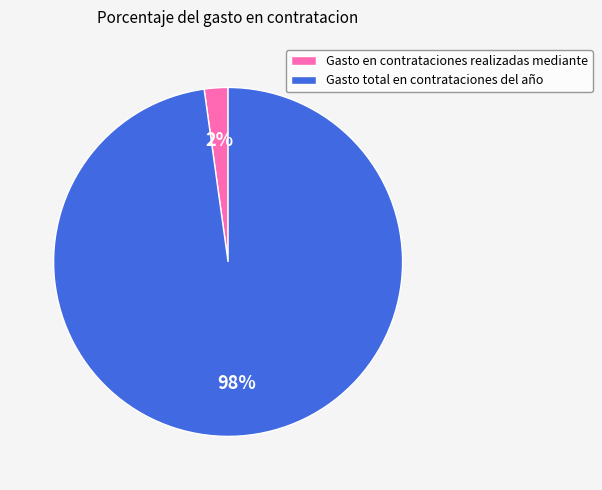

Rank the categories by value from highest to lowest.

Gasto total en contrataciones del año, Gasto en contrataciones realizadas mediante